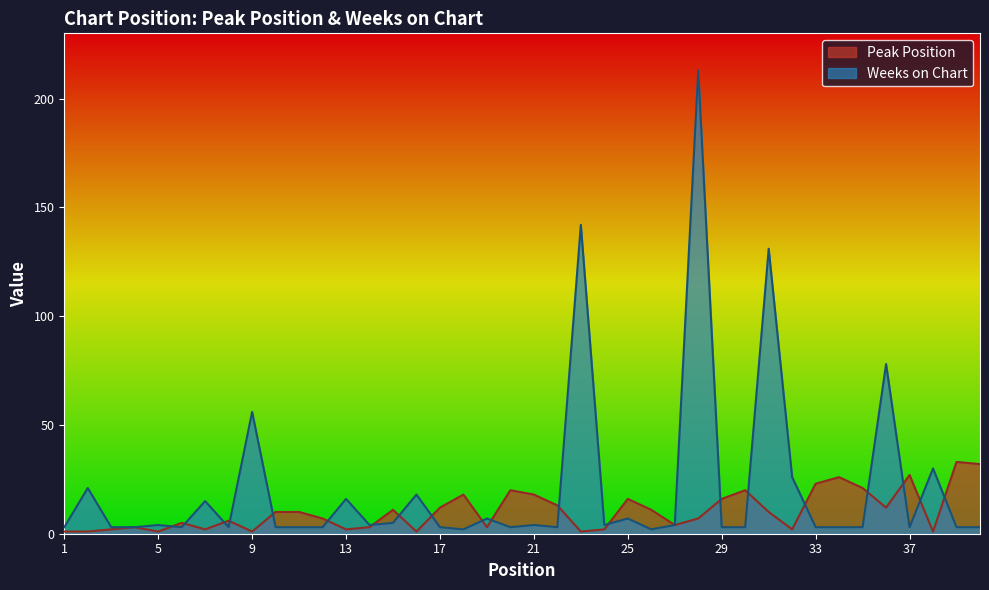

How many lines are shown in the chart?

2